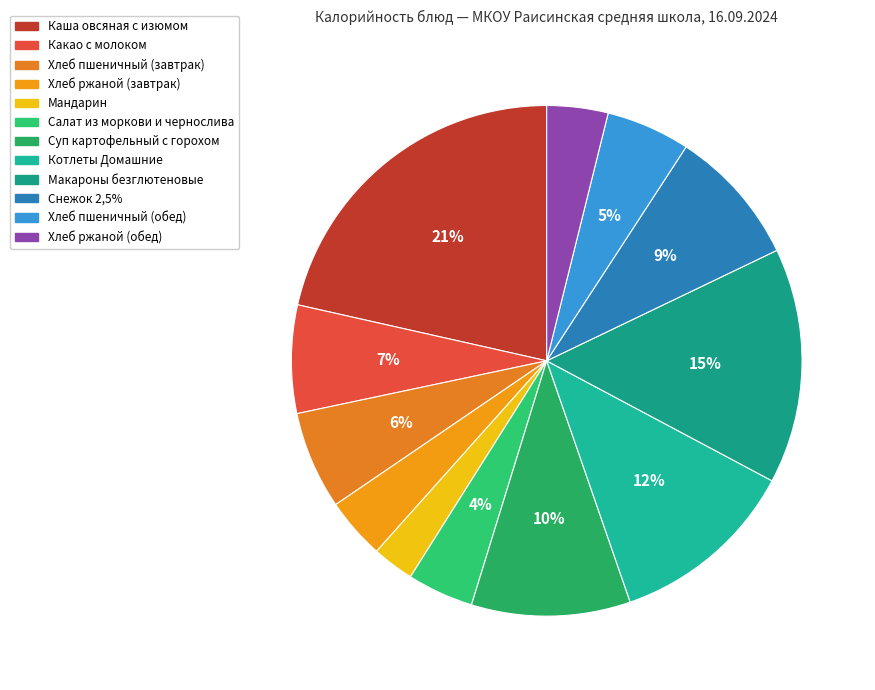

Rank the categories by value from highest to lowest.

Каша овсяная с изюмом, Макароны безглютеновые, Котлеты Домашние, Суп картофельный с горохом, Снежок 2,5%, Какао с молоком, Хлеб пшеничный (завтрак), Хлеб пшеничный (обед), Салат из моркови и чернослива, Хлеб ржаной (завтрак), Хлеб ржаной (обед), Мандарин